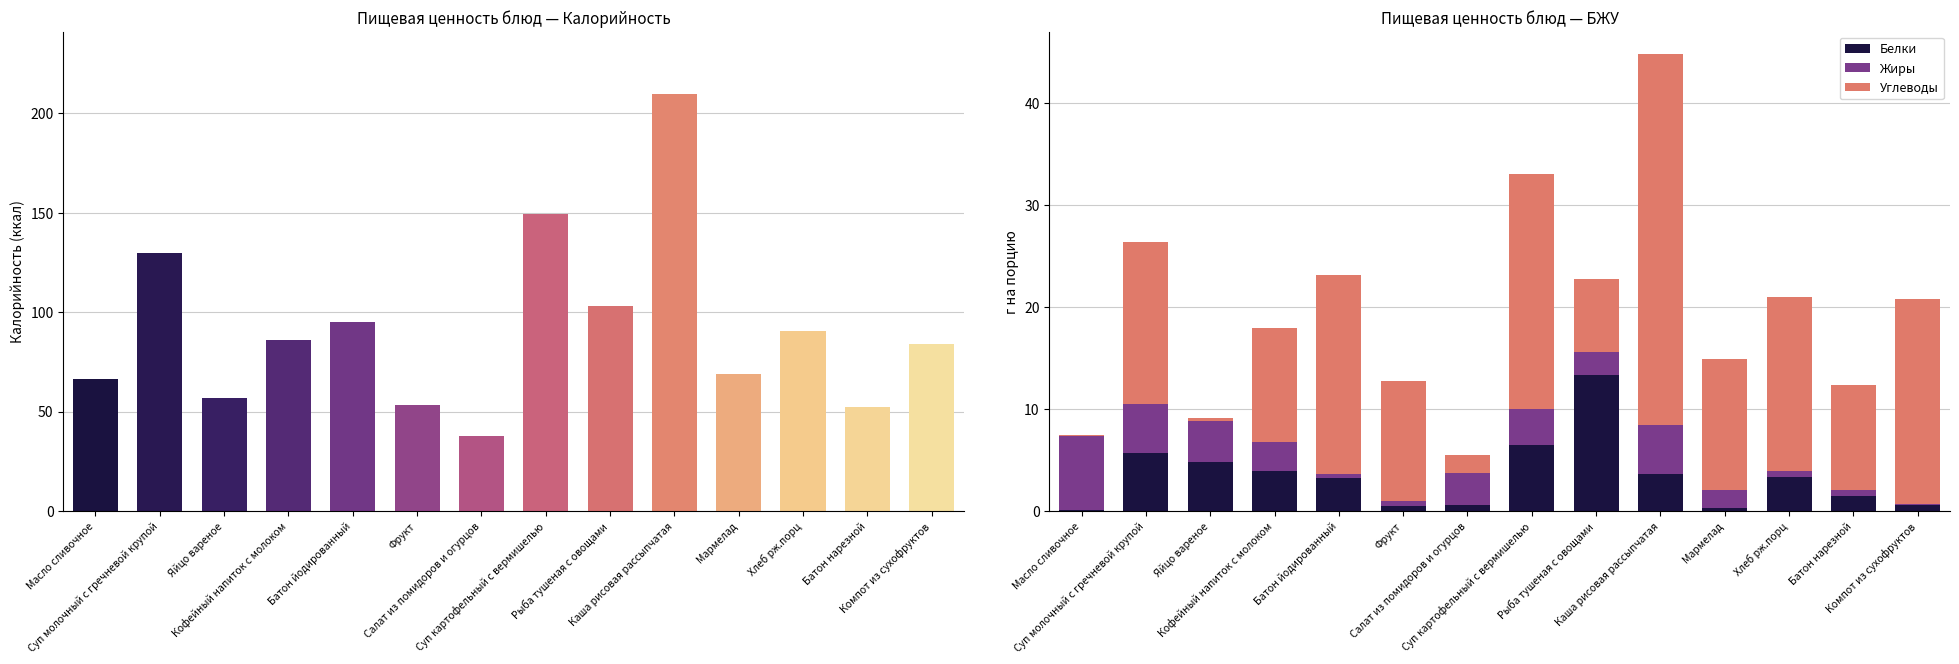

At Кофейный напиток с молоком, list the series in order from smallest to largest.

Жиры, Белки, Углеводы